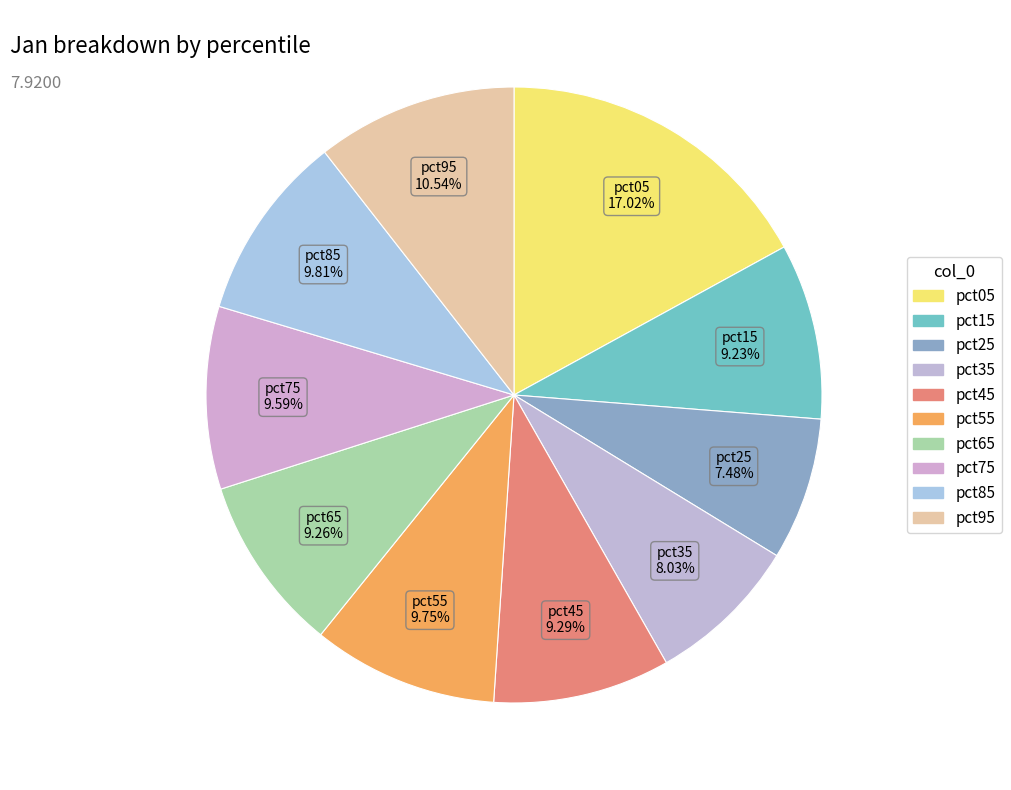

What is the total percentage of pct25 and pct85?

17.3%